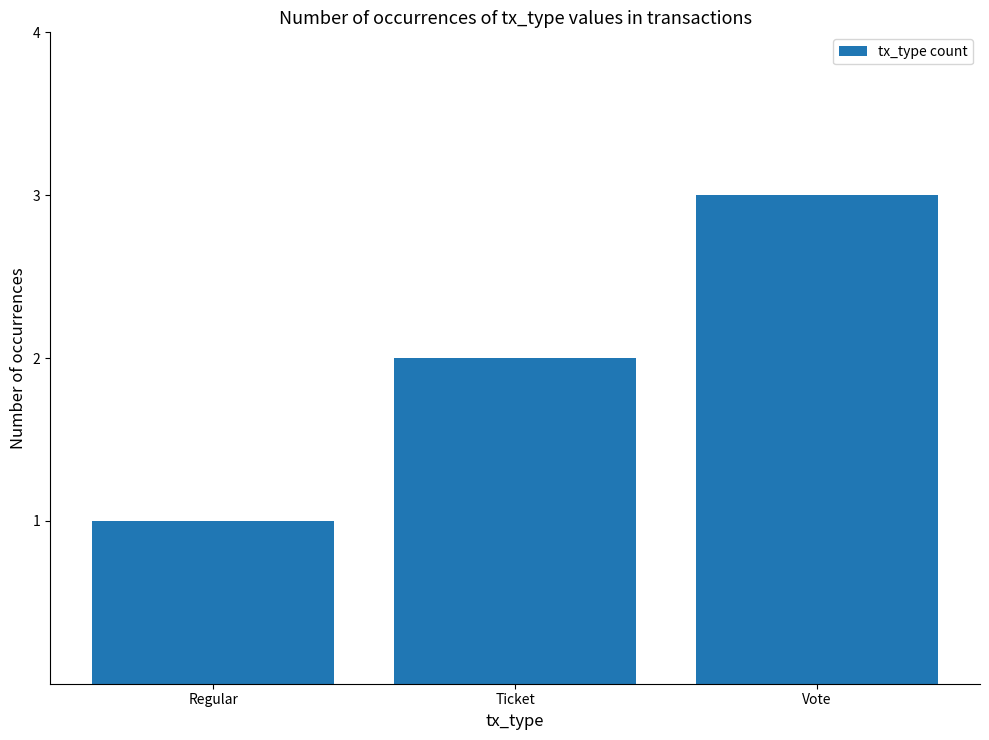

Is it true that the value at Ticket is 2?

True